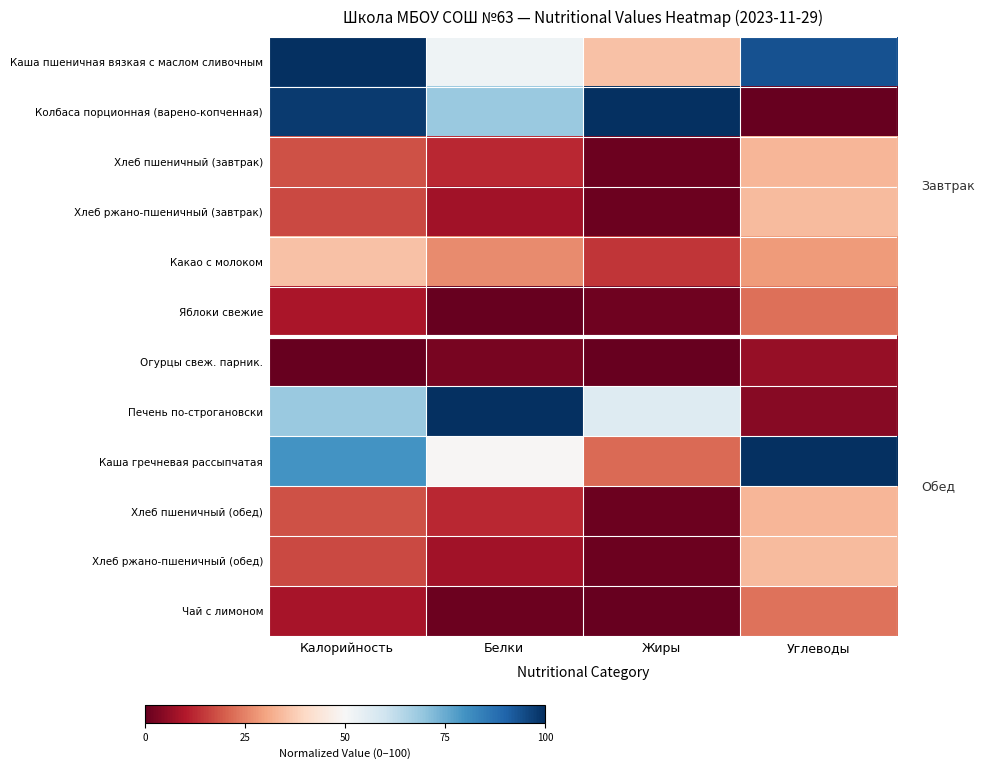

At Жиры, list the series in order from largest to smallest.

Колбаса порционная (варено-копченная), Печень по-строгановски, Каша пшеничная вязкая с маслом сливочным, Каша гречневая рассыпчатая, Какао с молоком, Яблоки свежие, Хлеб ржано-пшеничный (завтрак), Хлеб ржано-пшеничный (обед), Хлеб пшеничный (завтрак), Хлеб пшеничный (обед), Огурцы свеж. парник., Чай с лимоном